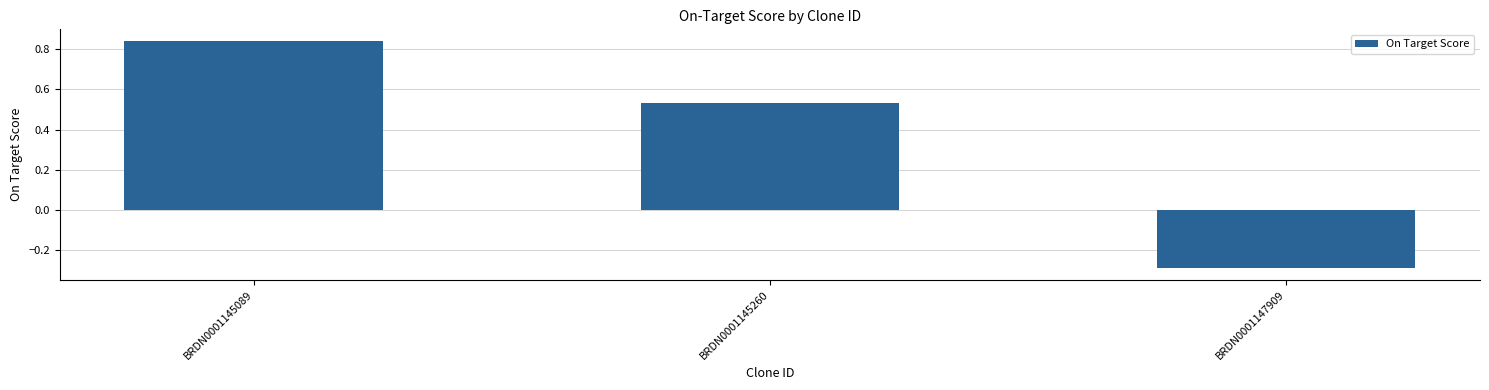

Does the chart contain any negative values?

Yes